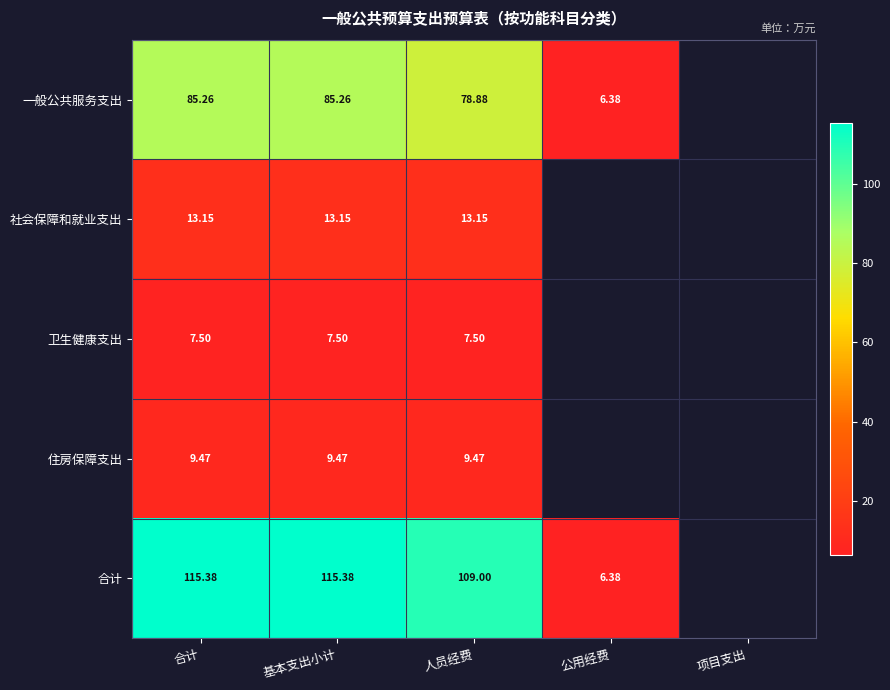

Is the value of 一般公共服务支出 at 基本支出小计 greater than the value of 卫生健康支出 at 基本支出小计?

Yes